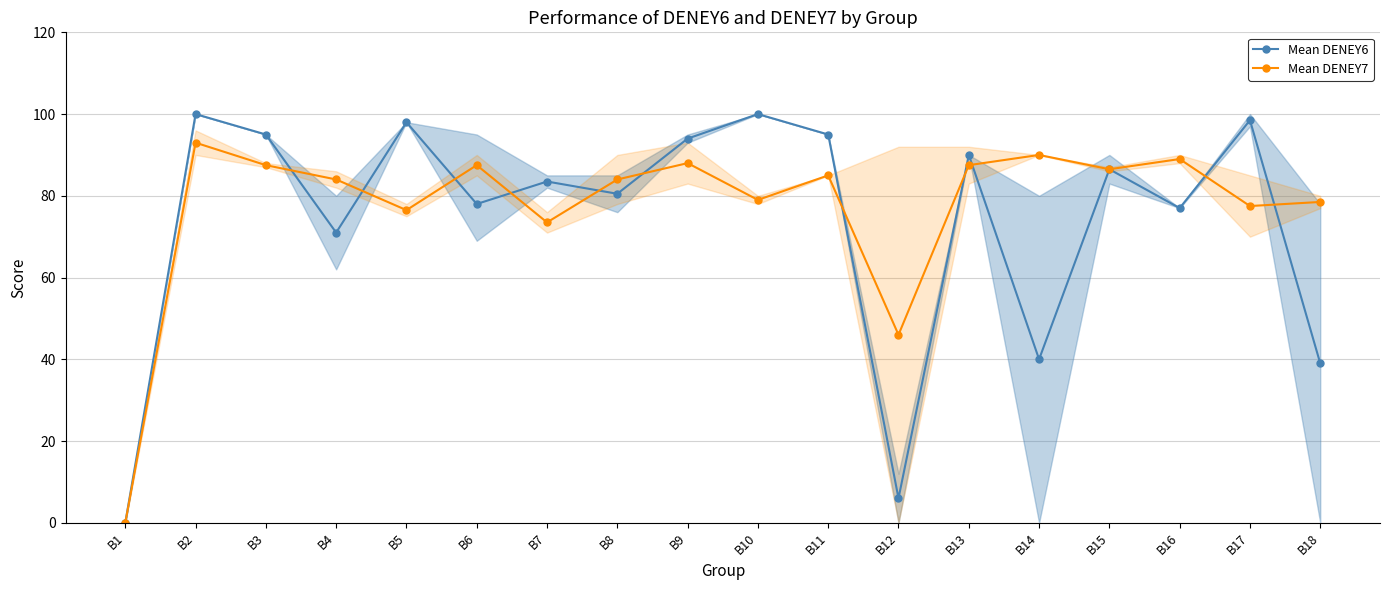

How many values in the Mean DENEY6 series exceed 86?

9